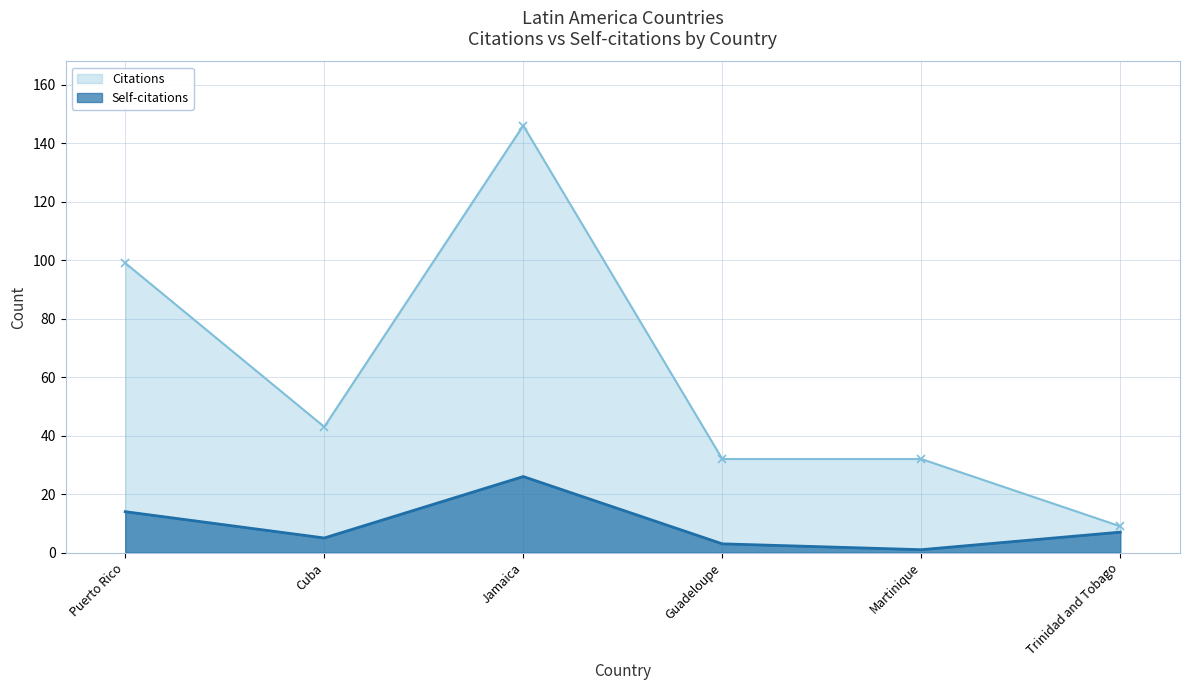

Between Puerto Rico and Trinidad and Tobago, which is larger?

Puerto Rico